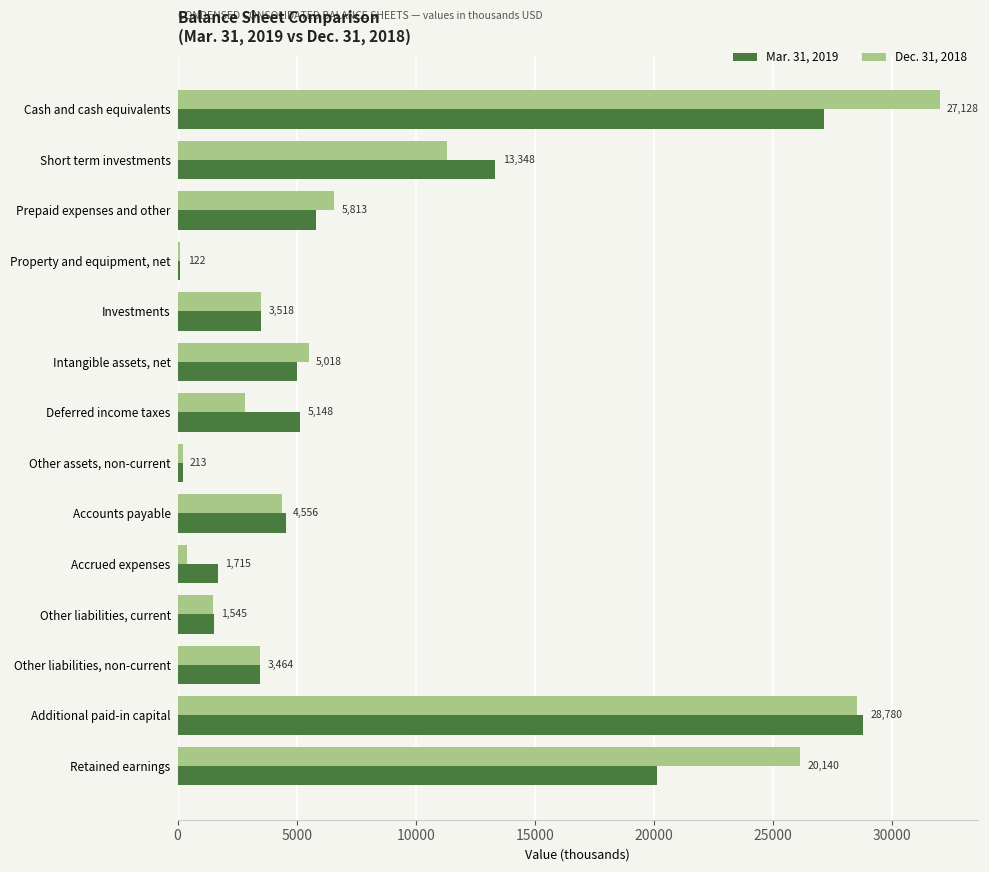

What is the total value across all series at Retained earnings?

46282